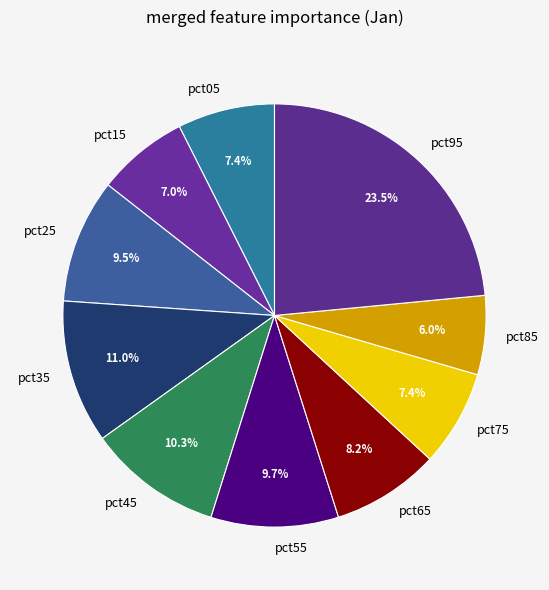

Approximately how many times larger is the value at pct05 compared to pct55?

0.8